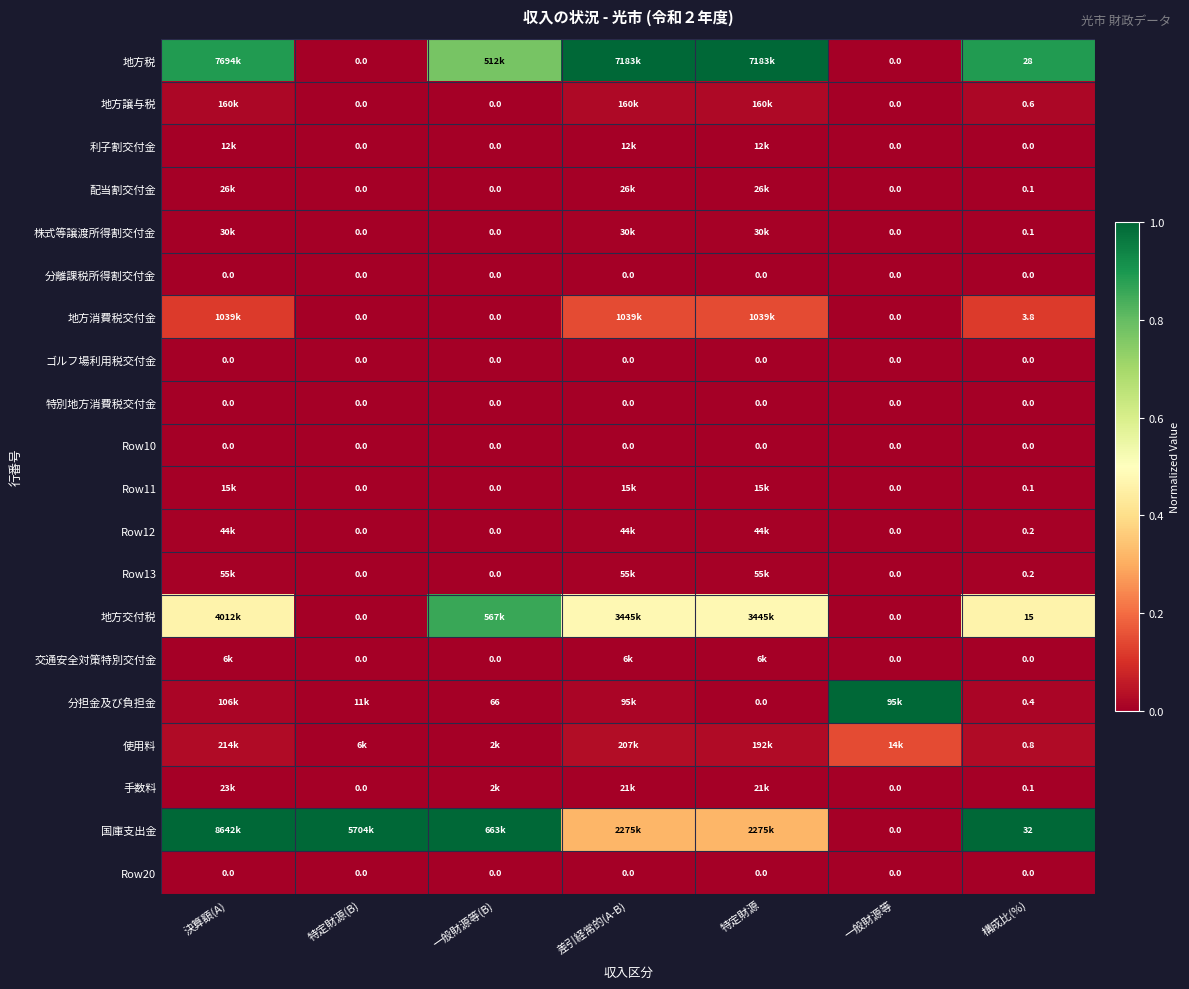

At how many categories does at least one series exceed 0?

7